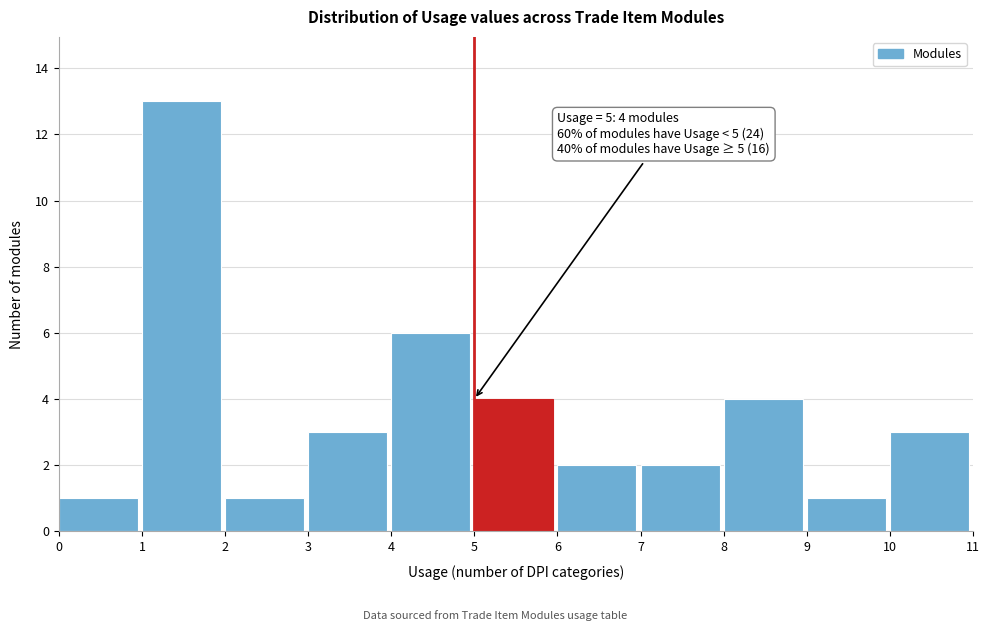

Which range on the x-axis has the tallest bar?

1 to 2